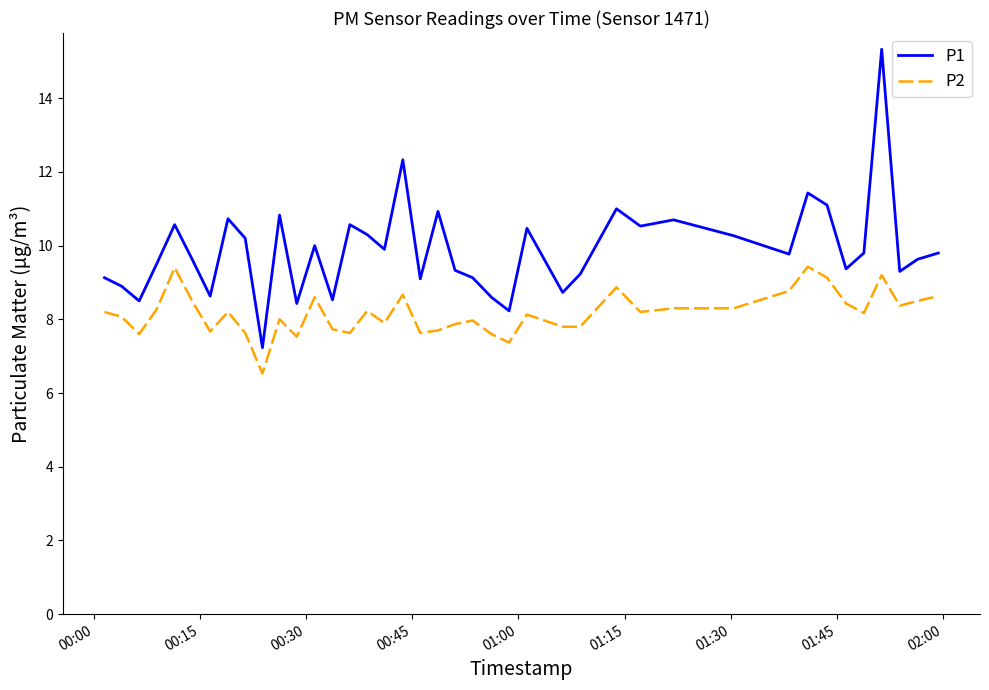

List the series in order of their peak value, lowest first.

P2, P1